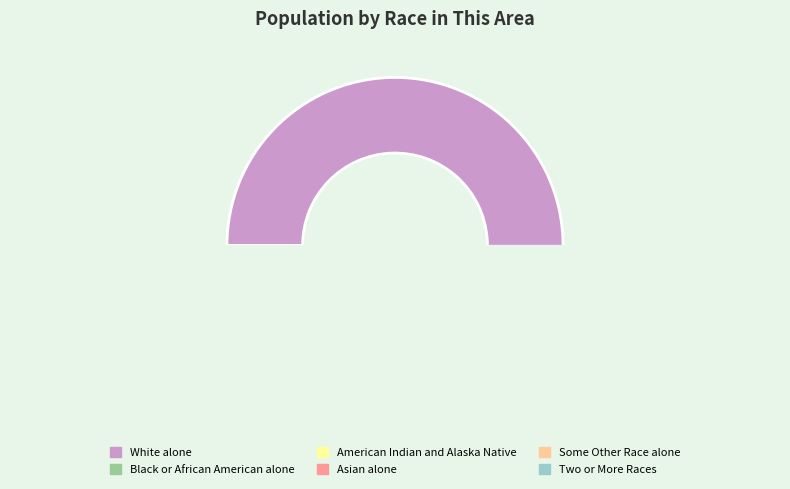

What percentage do Two or More Races and Native Hawaiian and Other Pacific together represent?

1.3%